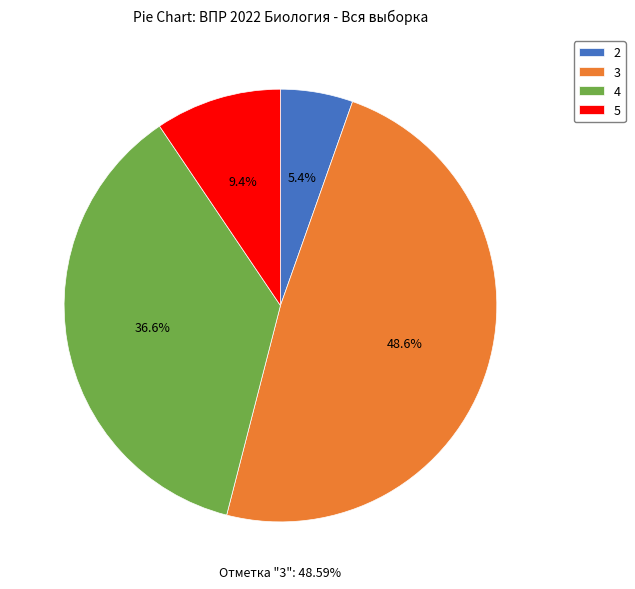

To the nearest percent, what is the difference between the 4 and 5 slice percentages?

27%